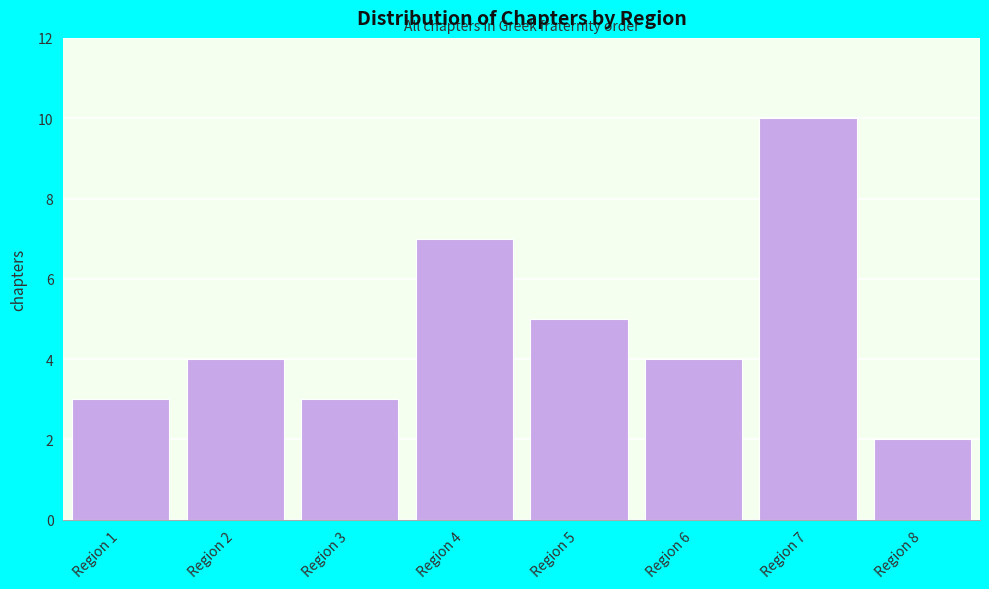

Reading left to right, list all the values displayed in this chart.

Region 1=3	Region 2=4	Region 3=3	Region 4=7	Region 5=5	Region 6=4	Region 7=10	Region 8=2